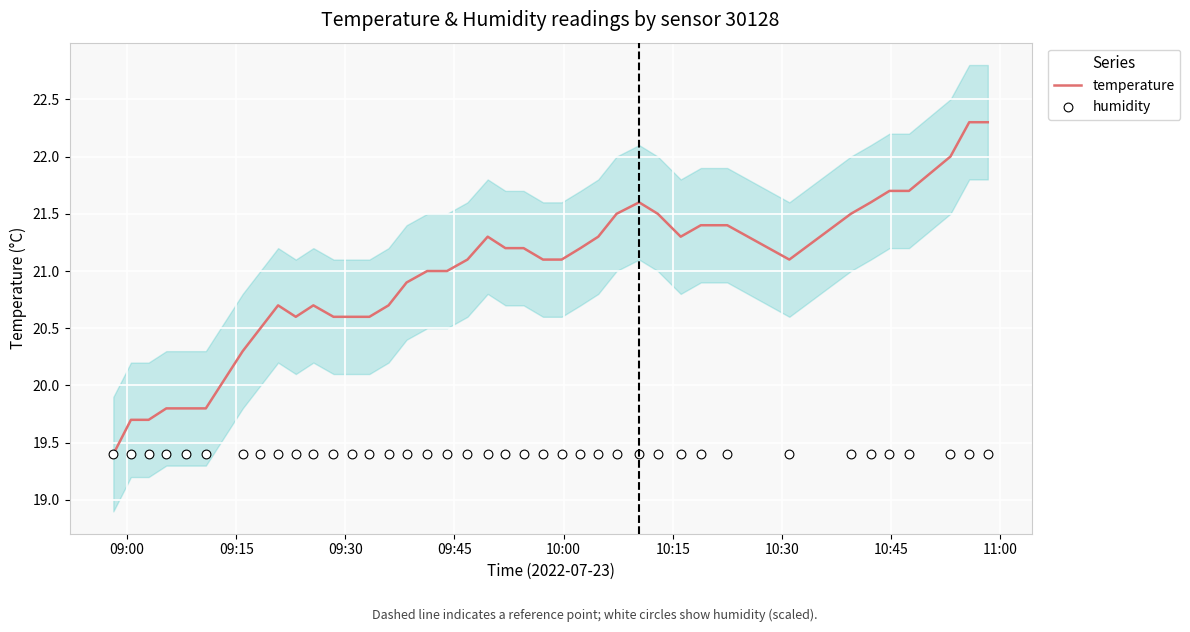

What is the total value across all series at 09:30?

39.1